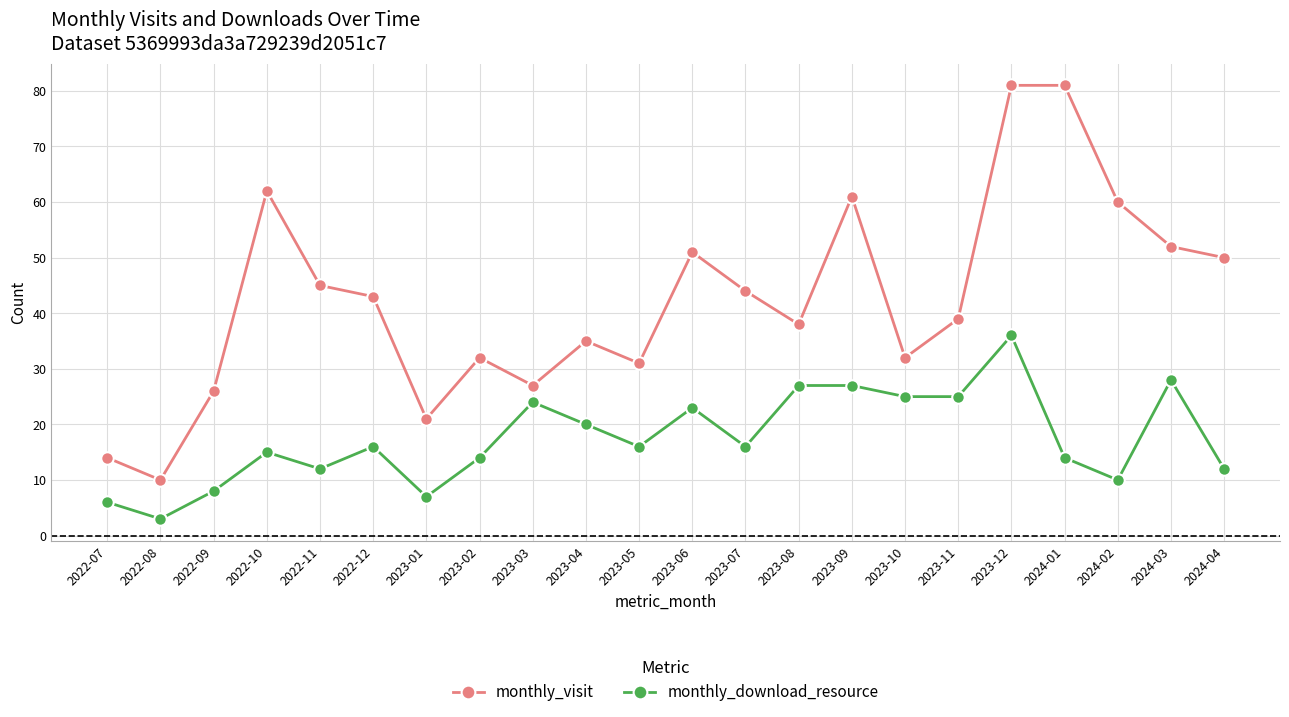

Where does the monthly_visit series first go above 43?

2022-10